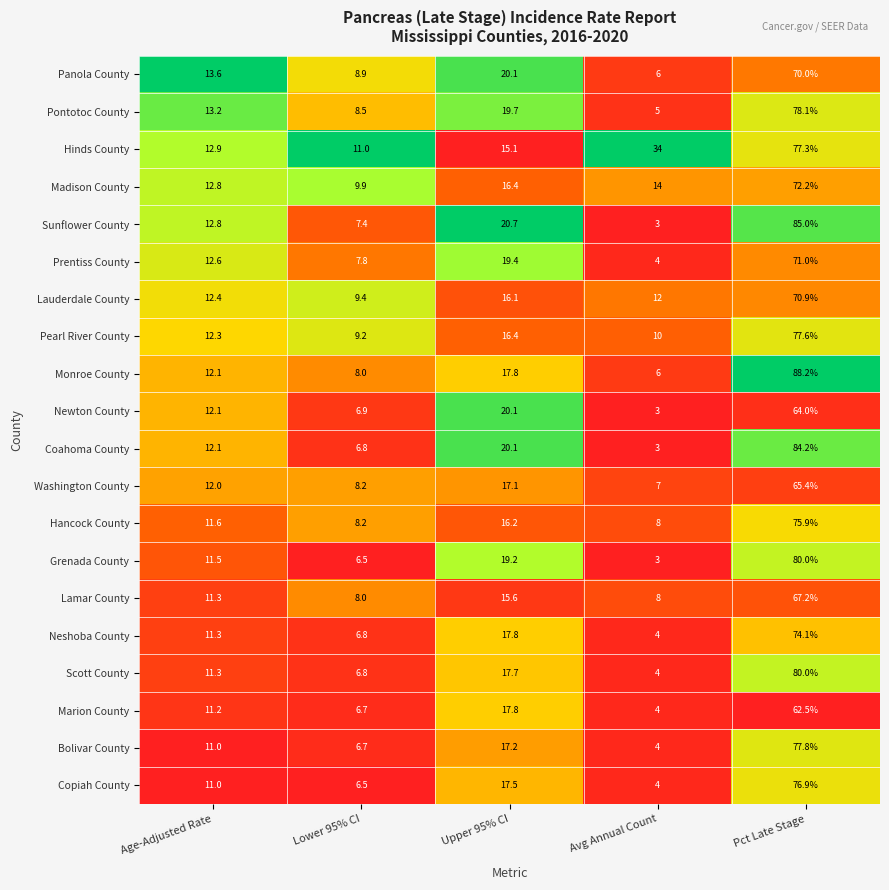

How many distinct data groups are displayed?

20